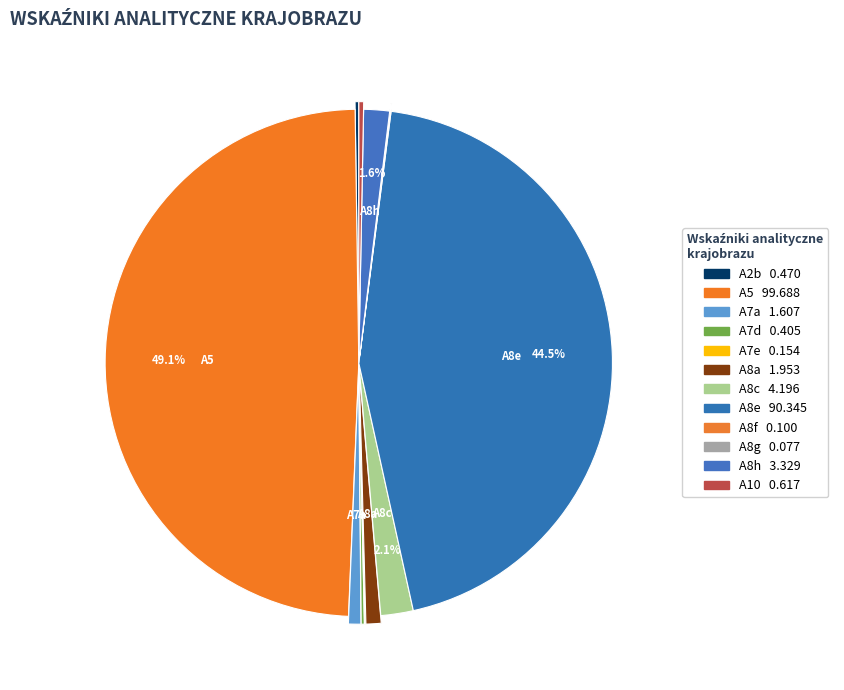

Is it true that A10 is 0% of the pie?

True